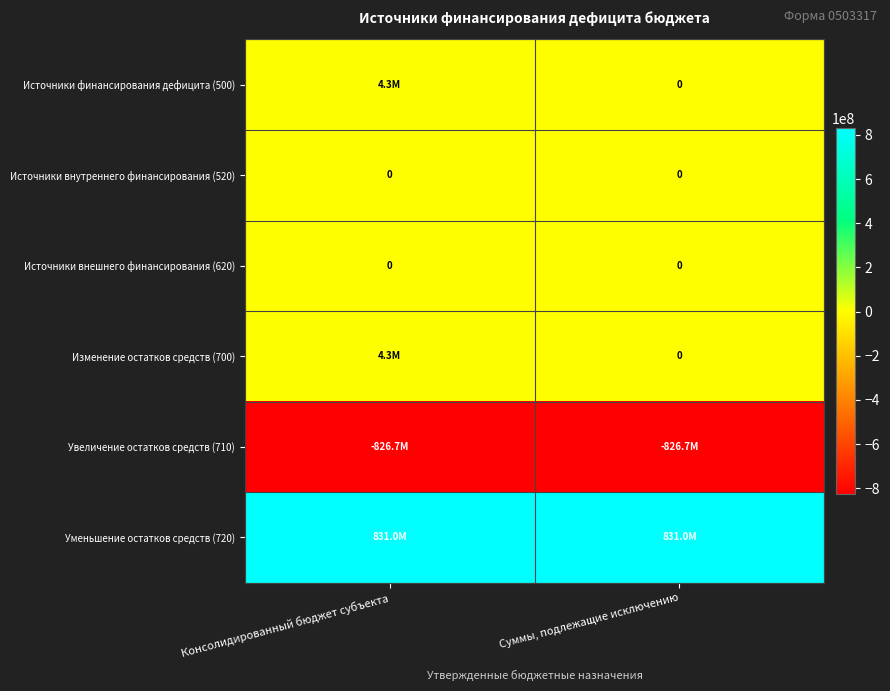

Is it true that Уменьшение остатков средств (720) equals 410848835.2 at Консолидированный бюджет субъекта?

False